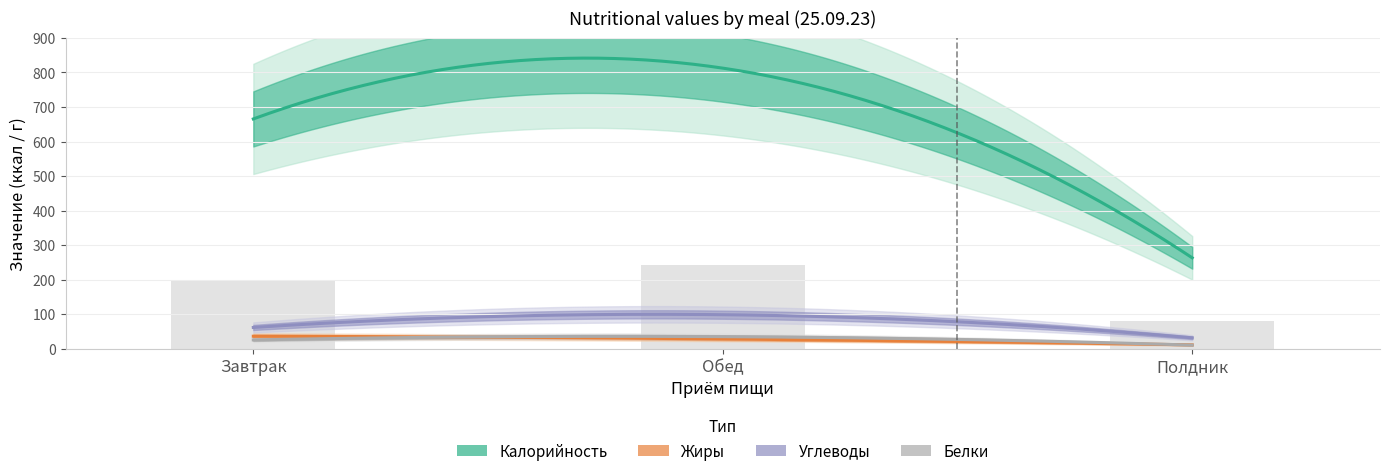

The value of Калорийность at Полдник is 180.1. True or false?

False